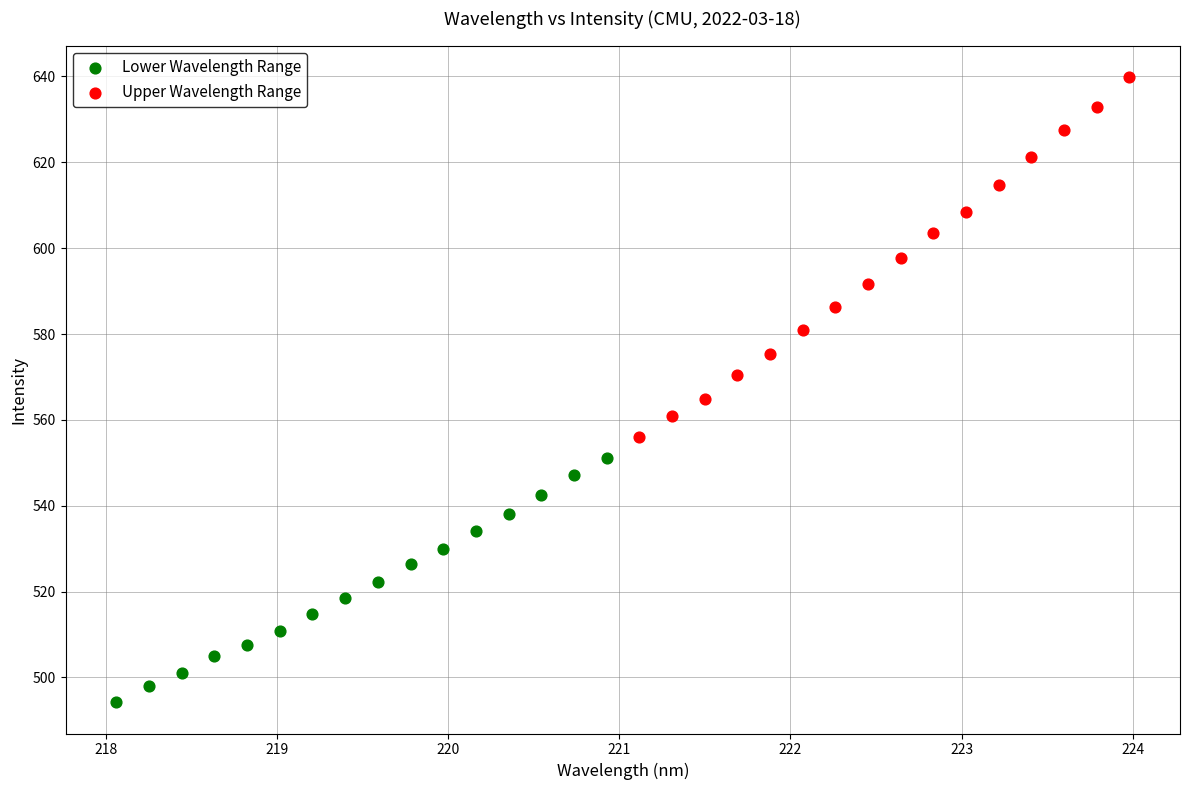

Which series contains the highest Y value?

Upper Wavelength Range